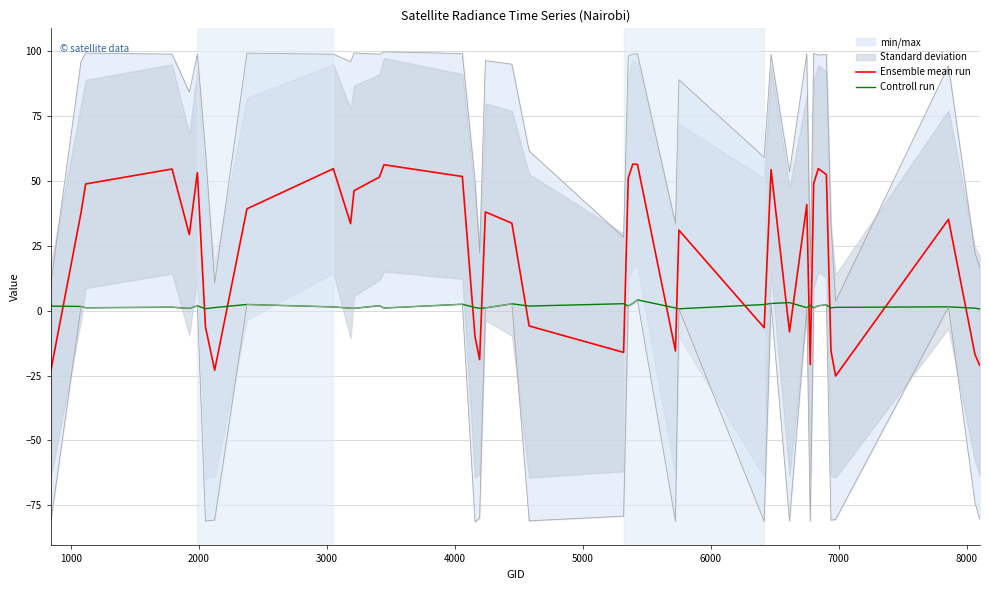

Which series ends up on top after the final intersection of Ensemble mean run and Controll run?

Controll run